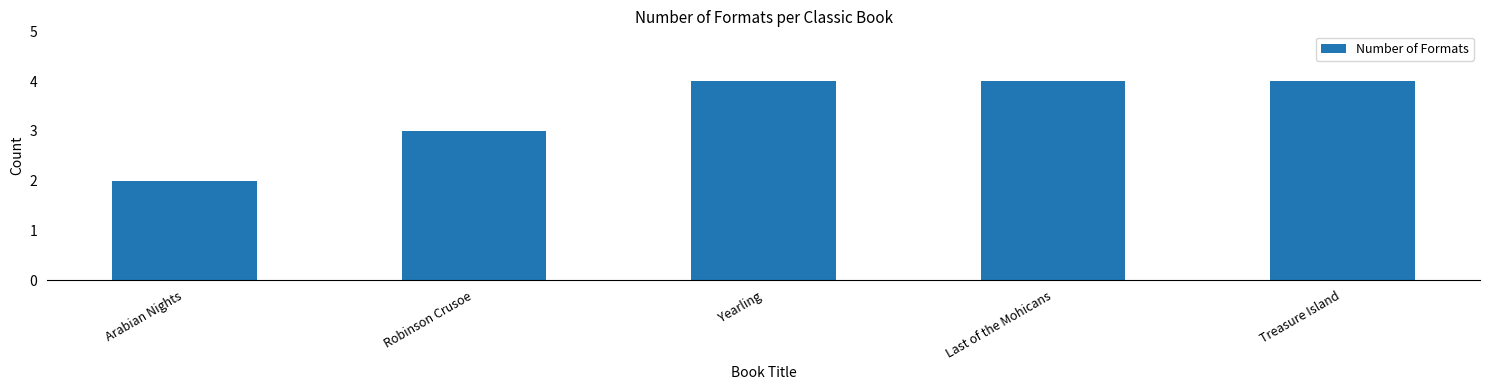

True or false: the data shows 4 at Yearling.

True